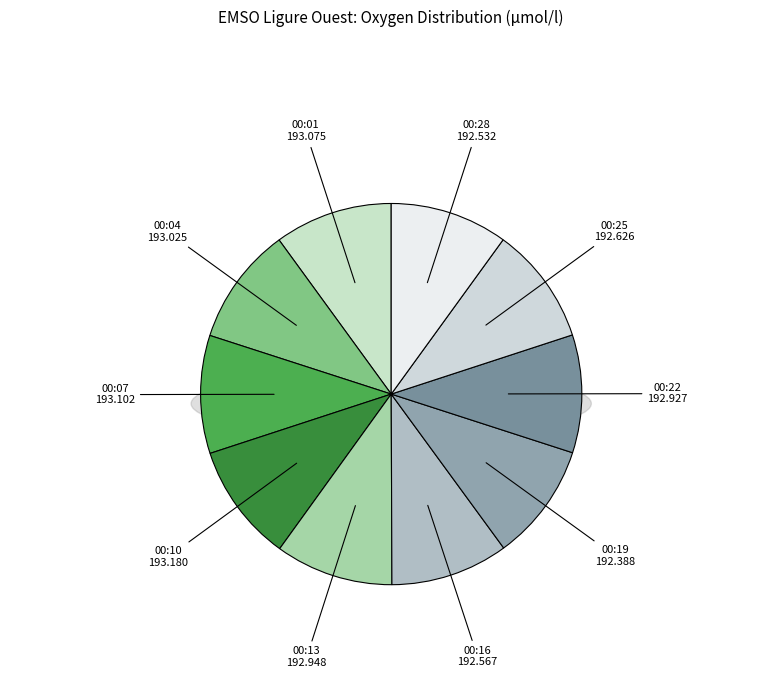

Does 2017-10-24T00:19:40 account for over 50% of the chart?

No